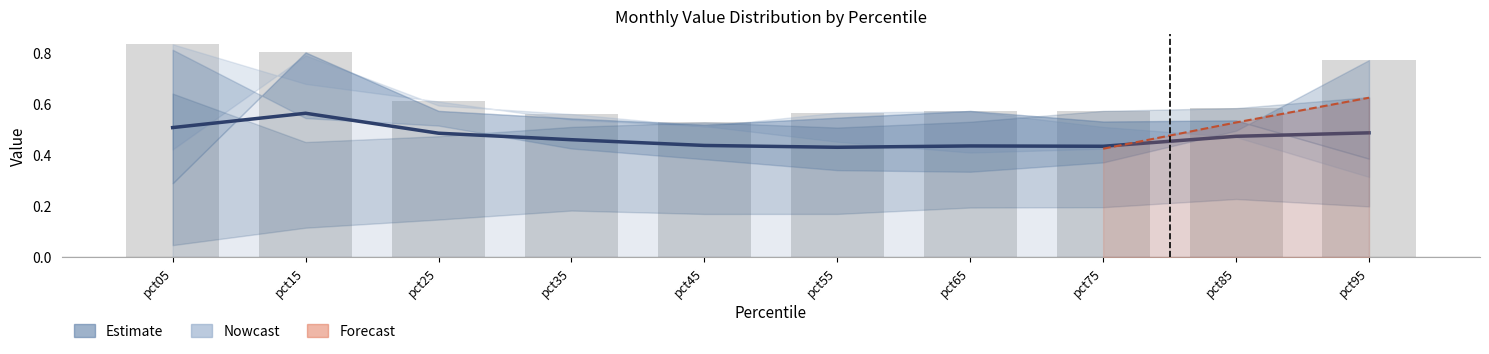

What is the value of the May bar at the 7th from the left?

0.5